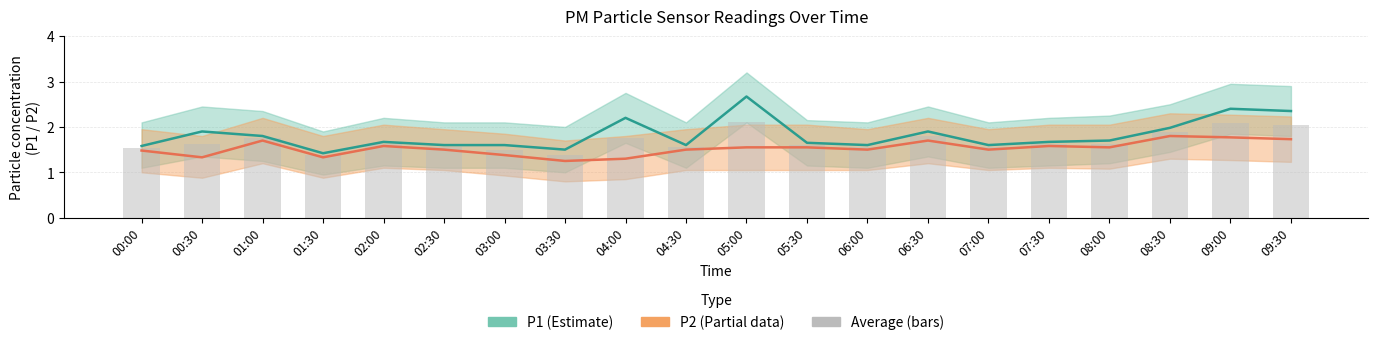

What is the smallest value displayed?

1.2